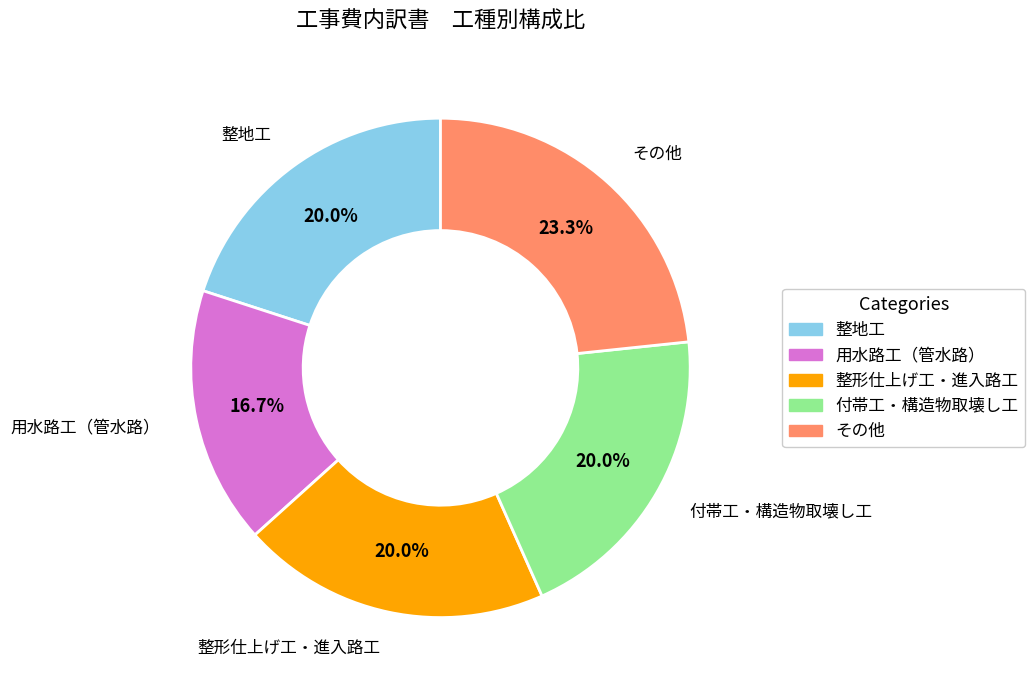

Is there any slice that represents more than half of the pie?

No